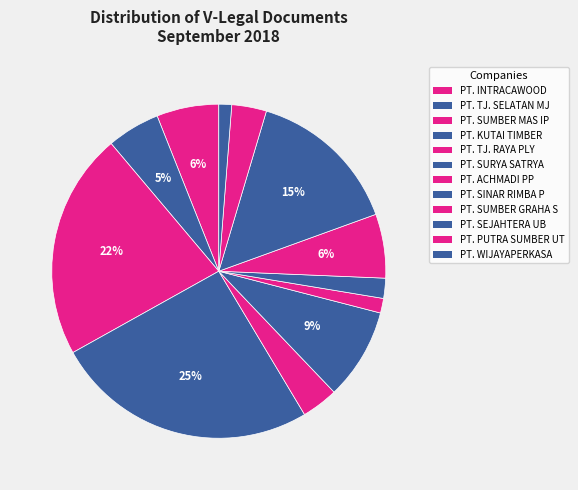

How many segments does this pie chart have?

12